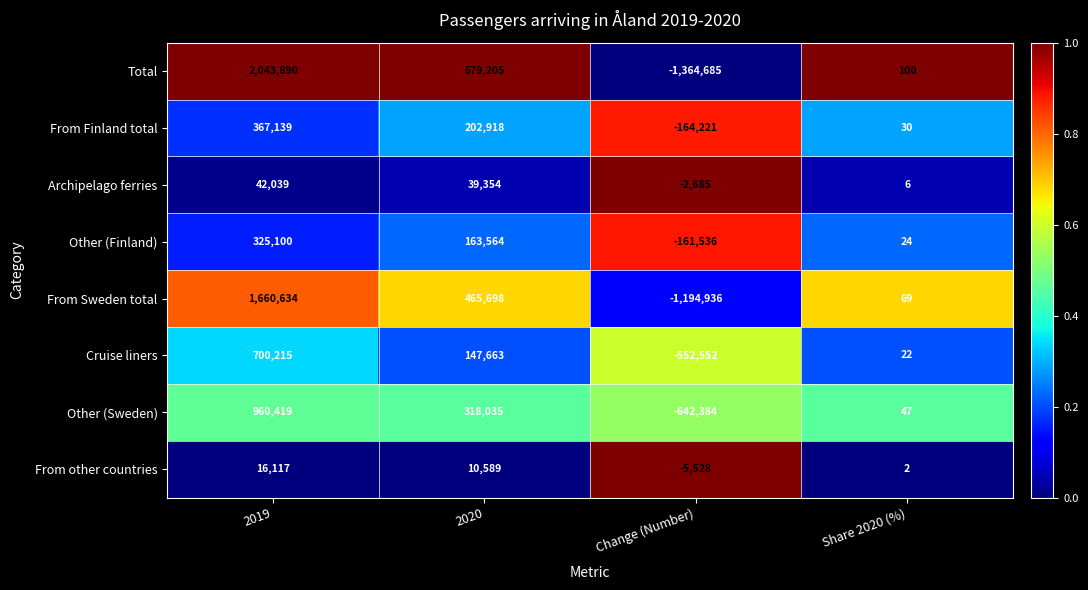

At which label does Total reach its minimum?

Change (Number)